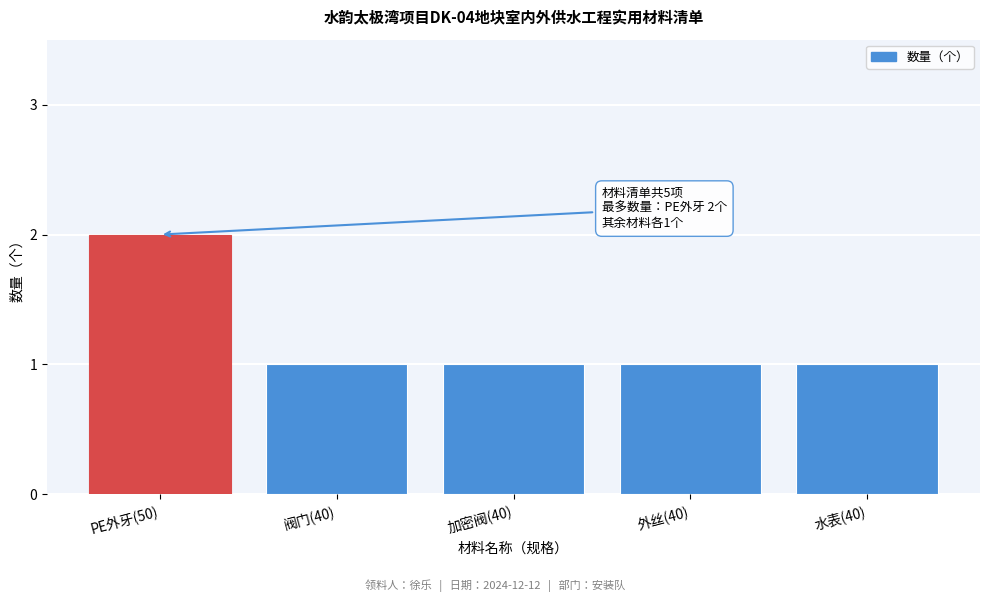

Reading left to right, extract all data points from this chart.

2	1	1	1	1